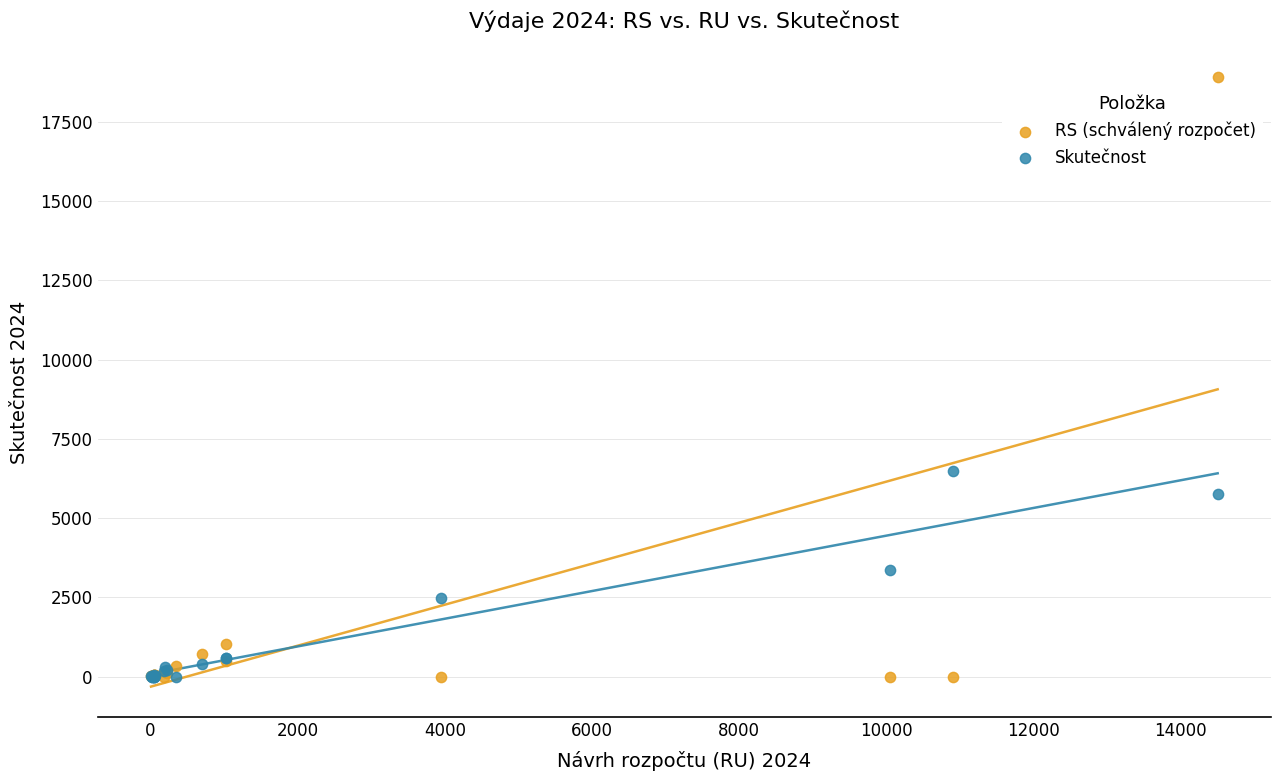

Across all series, what Y value is closest to 9451?

6488